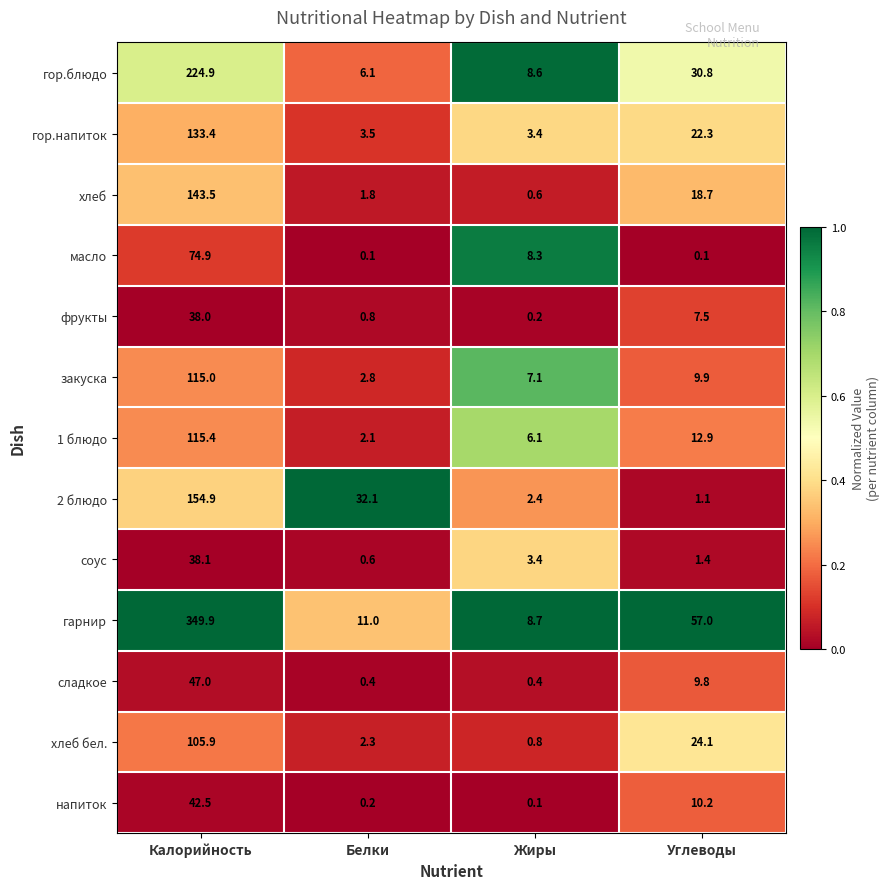

What is the difference between the гор.напиток values at Углеводы and Жиры?

18.9